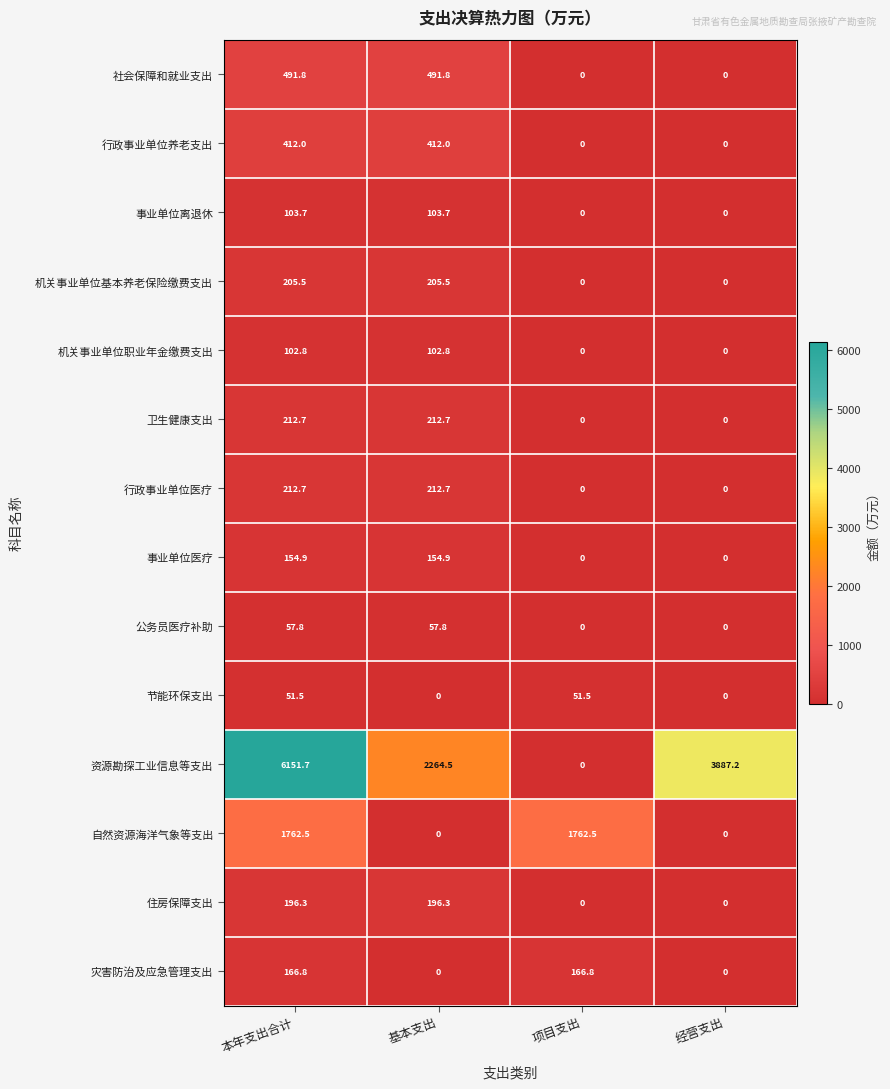

The 灾害防治及应急管理支出 series shows 0.0 at 经营支出. True or false?

True